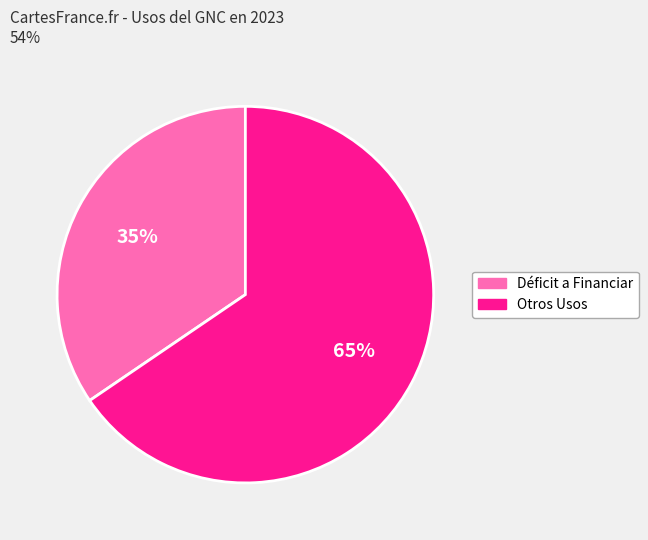

Is there any slice that represents more than half of the pie?

Yes